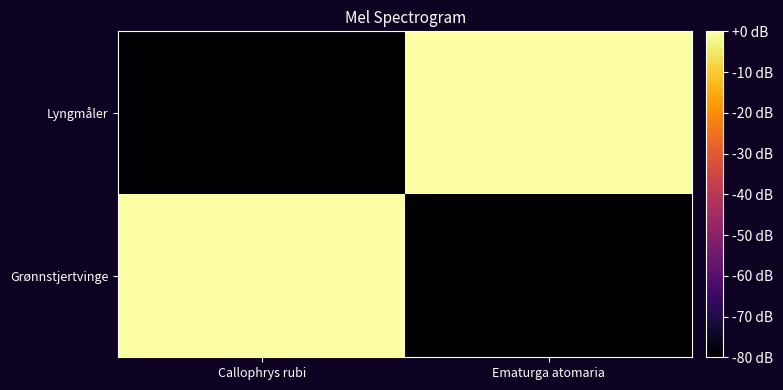

What is the total value across all series at Callophrys rubi?

-80